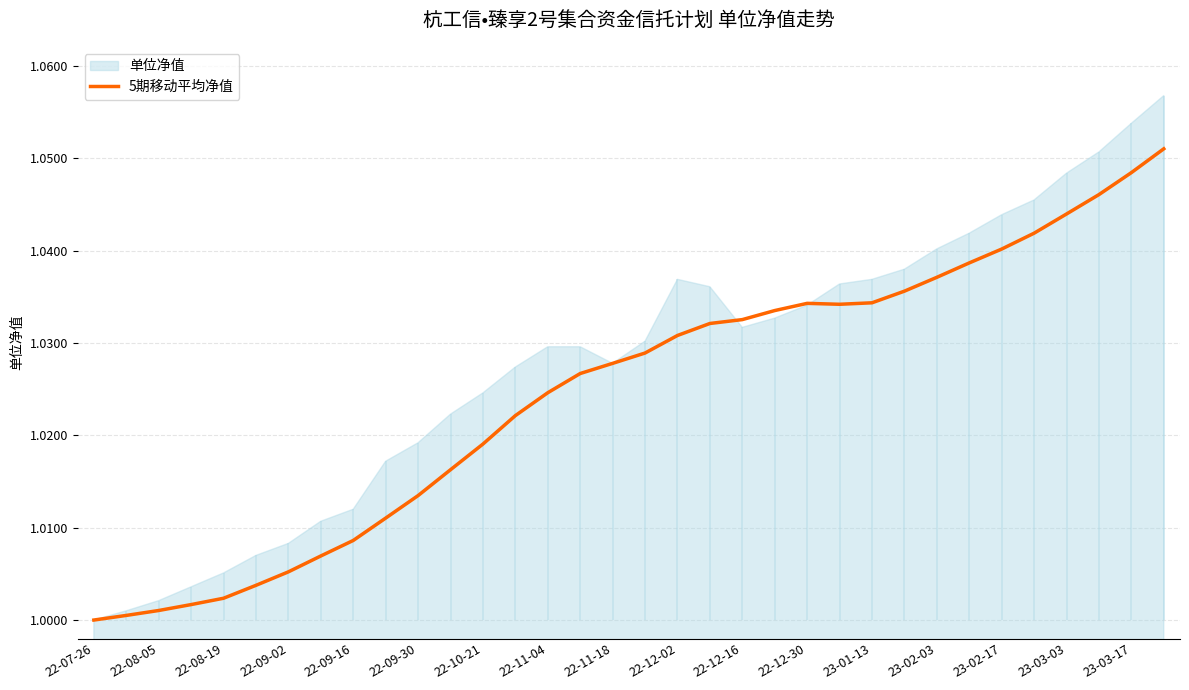

The value of 5期移动平均净值 at 22-07-26 is 1.7. True or false?

False